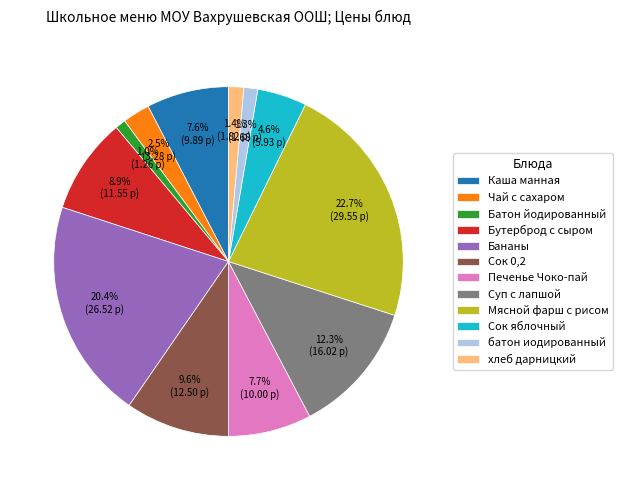

To the nearest percent, what is the difference between the Бутерброд с сыром and хлеб дарницкий slice percentages?

7%